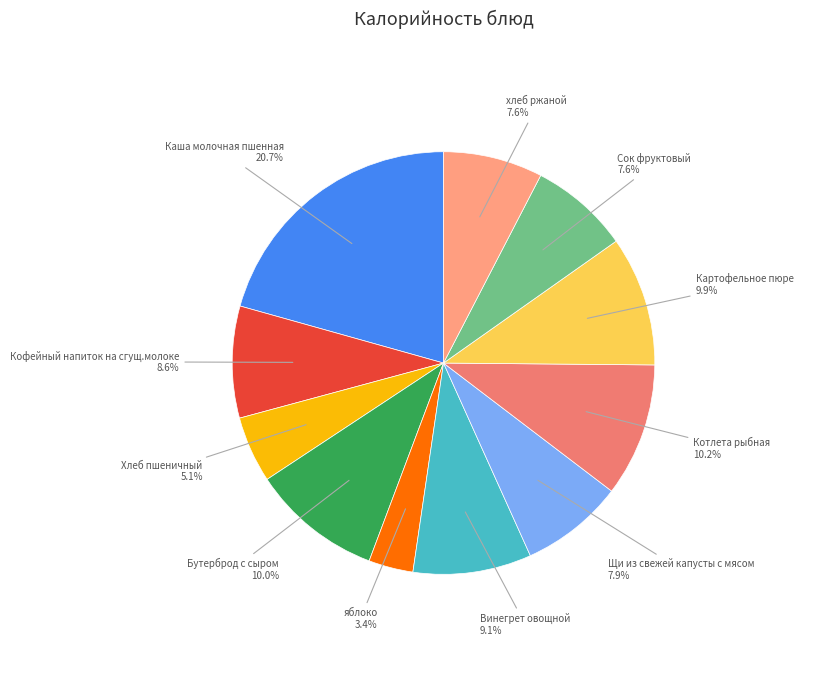

Does any single category account for the majority?

No